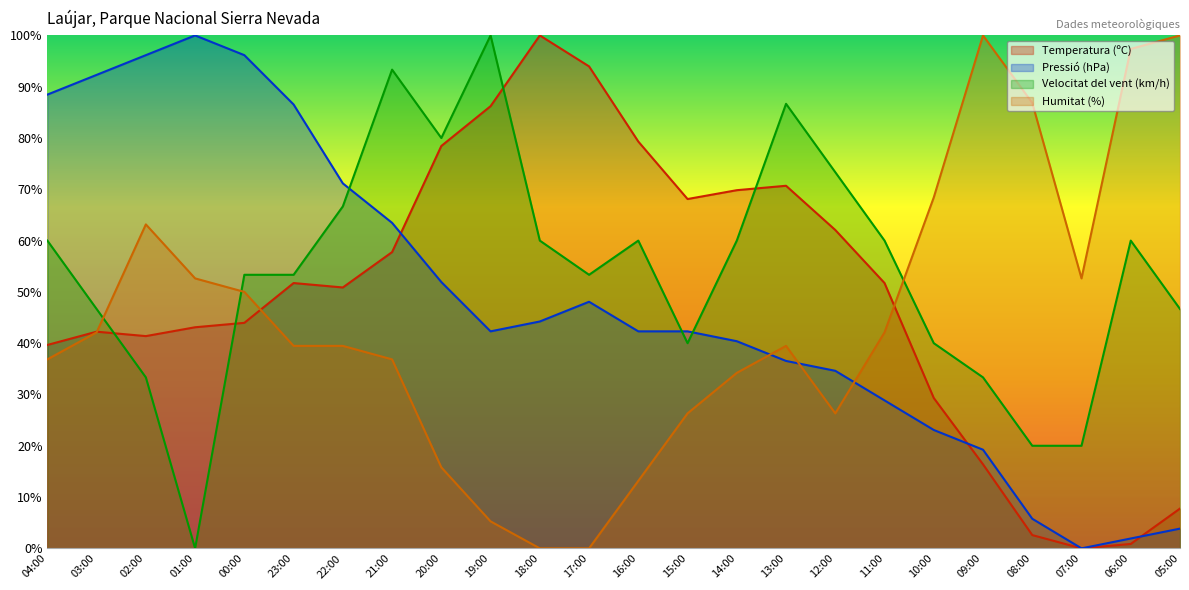

True or false: Velocitat del vent (km/h) and Humitat (%) intersect in this chart.

True